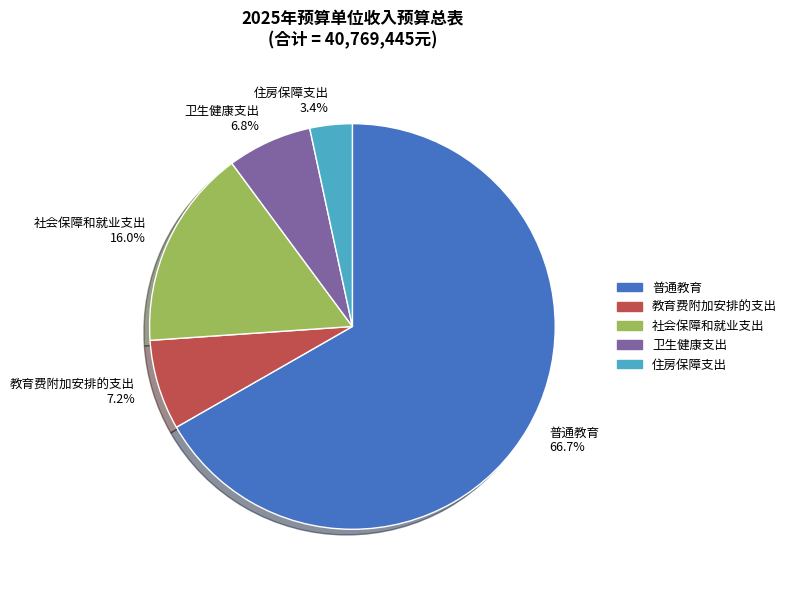

To the nearest percent, what is the average slice percentage?

20%